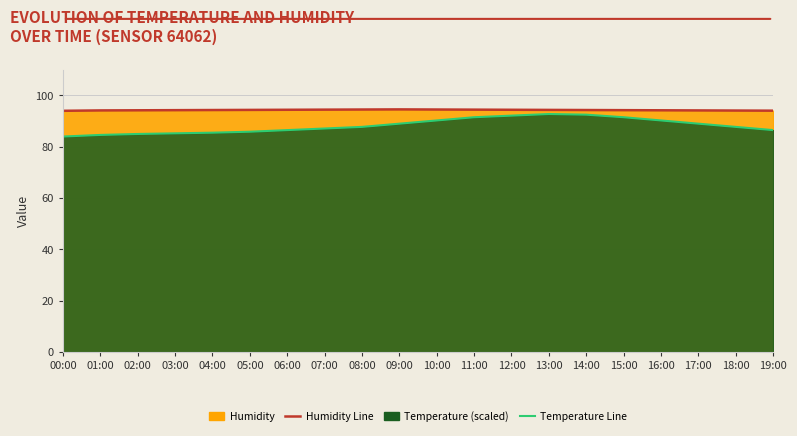

What is the value of the Temperature Line (scaled) point at the 2nd from the left?

84.6